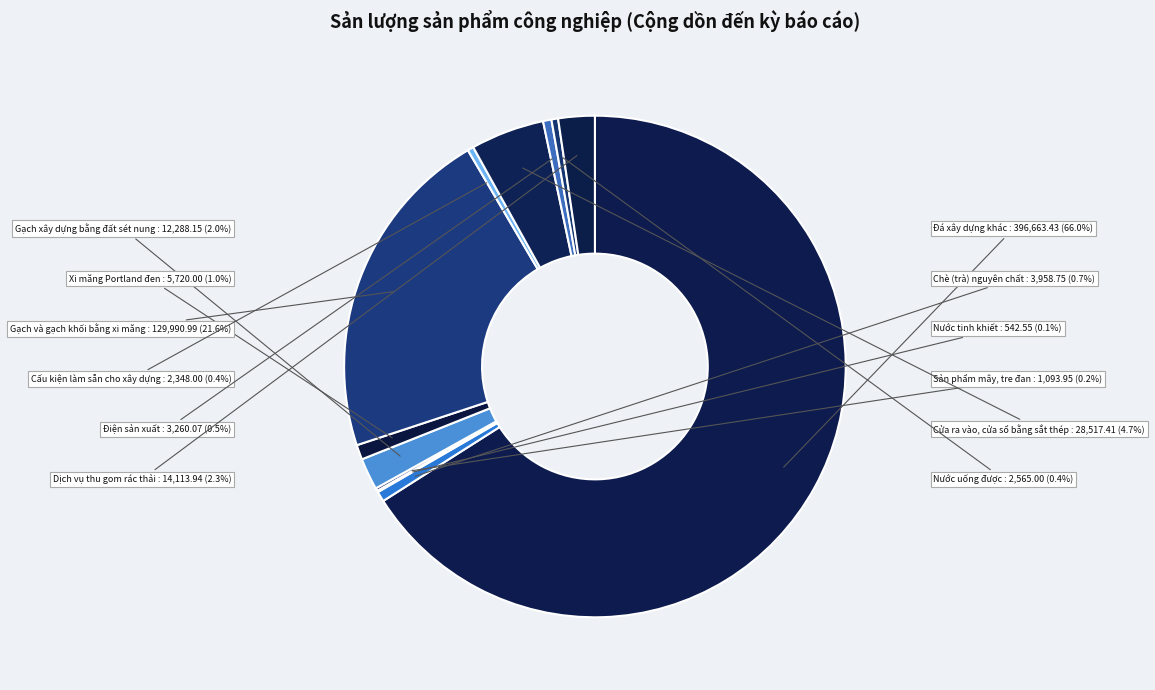

Count the number of slices in the pie.

12